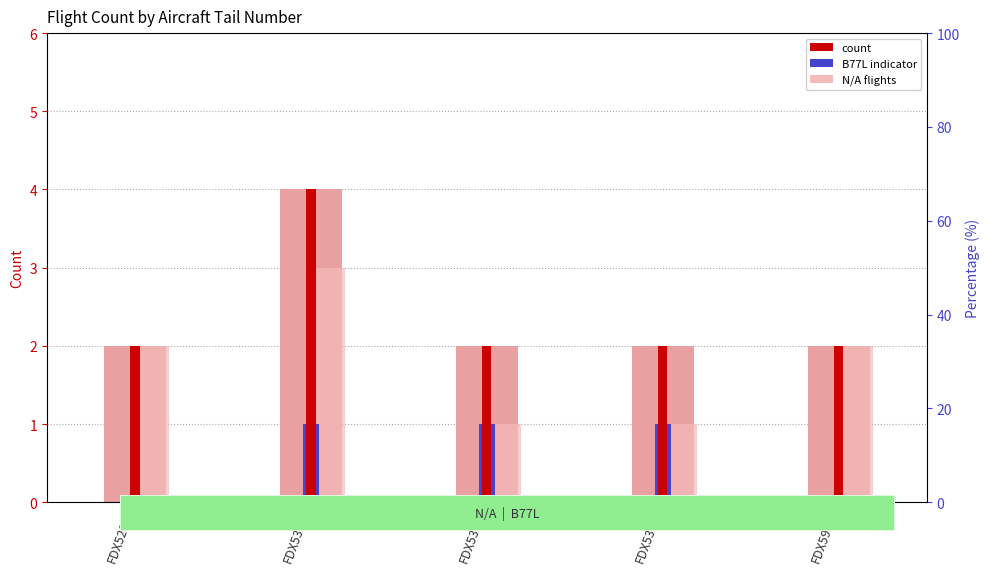

What is the sum of all N/A flights values?

9